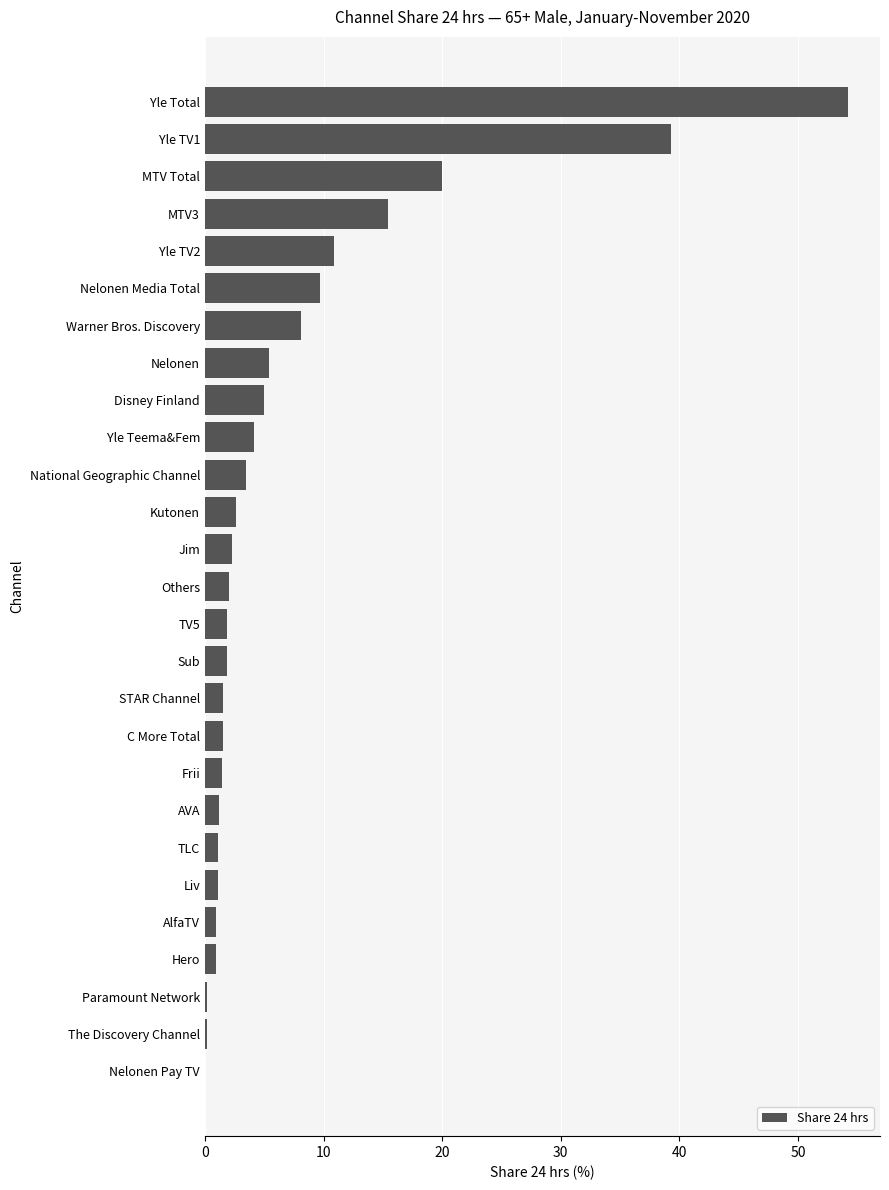

At which label is the value closest to 27?

MTV Total